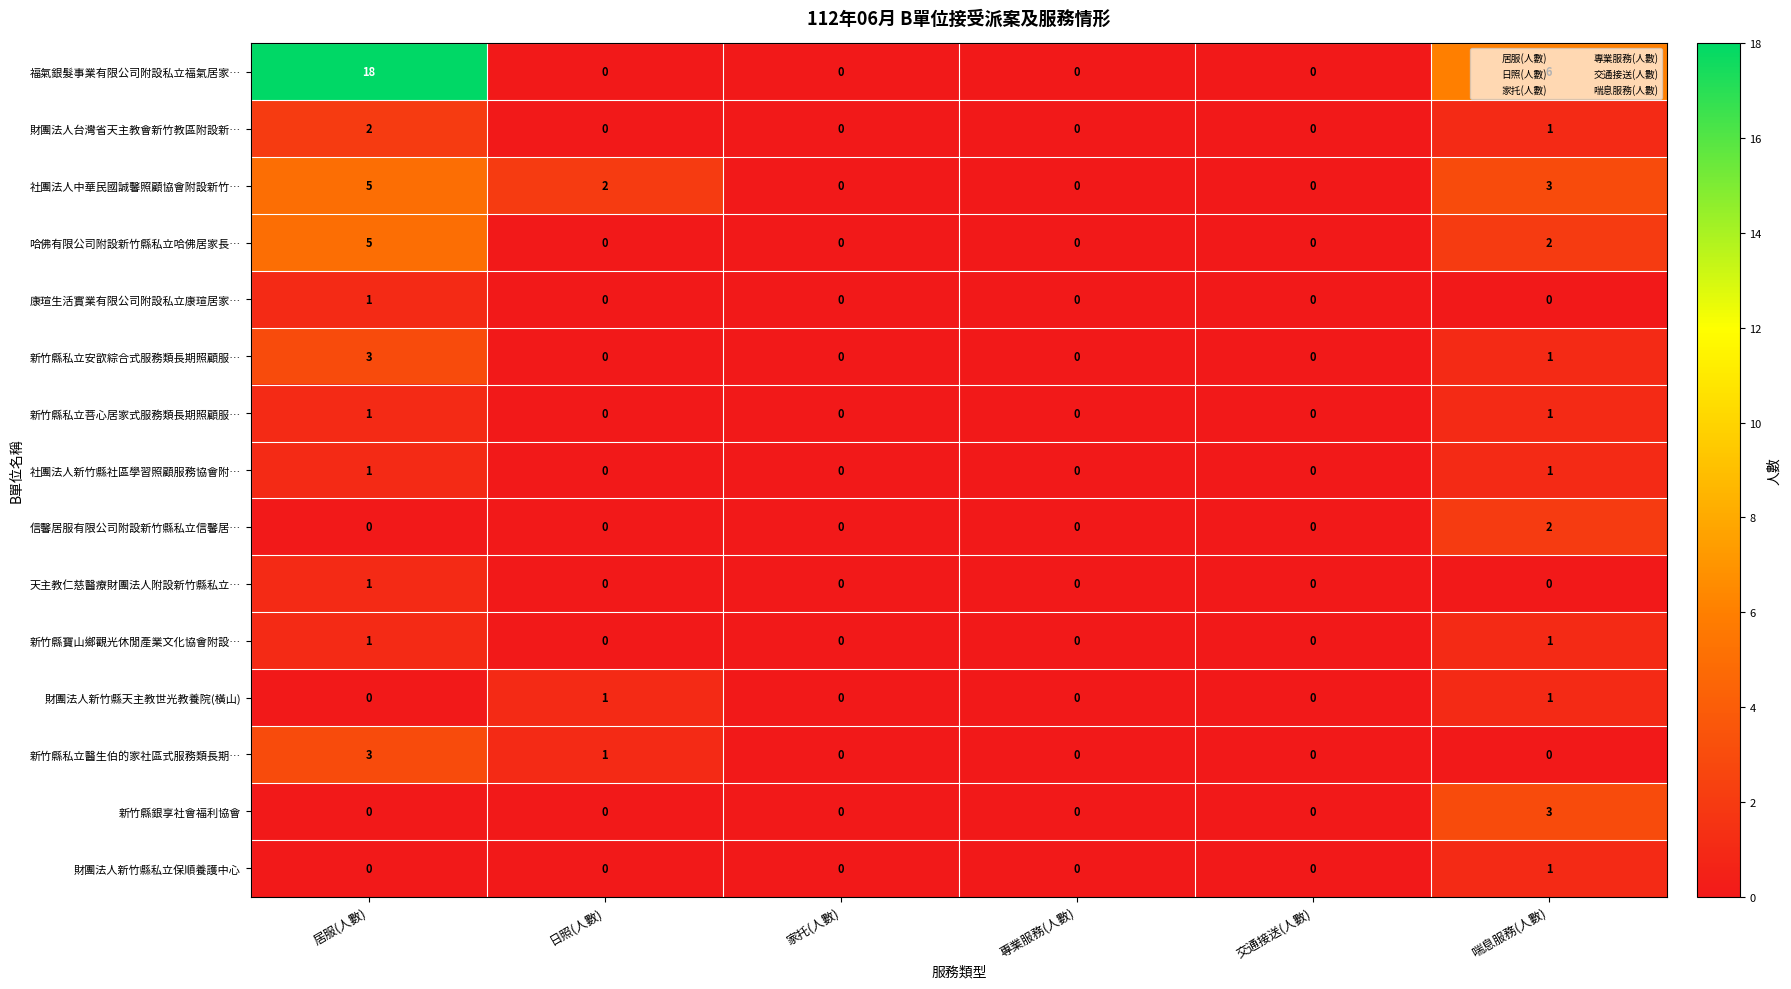

Which series has the largest total across all categories?

福氣銀髮事業有限公司附設私立福氣居家…